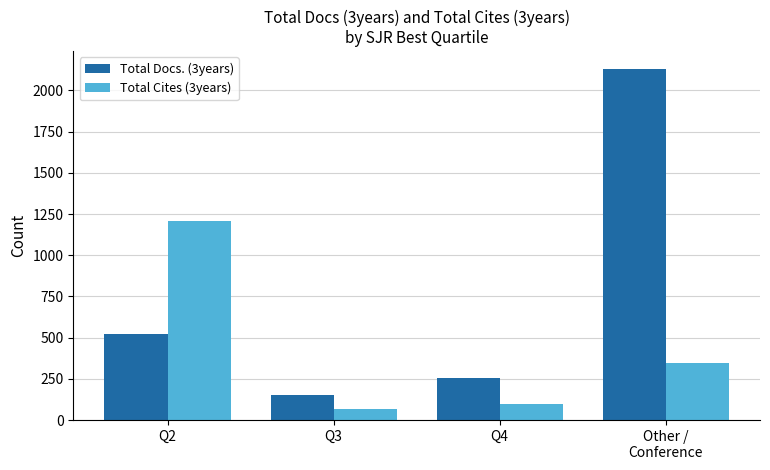

At Q4, list the series in order from smallest to largest.

Total Cites (3years), Total Docs. (3years)